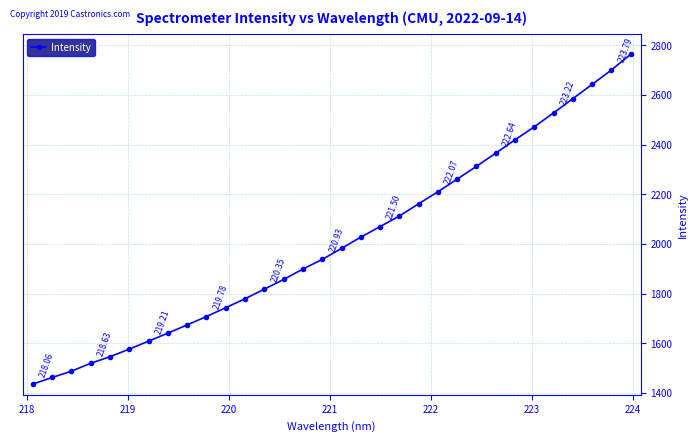

What is the difference between the maximum and minimum values?

1328.8